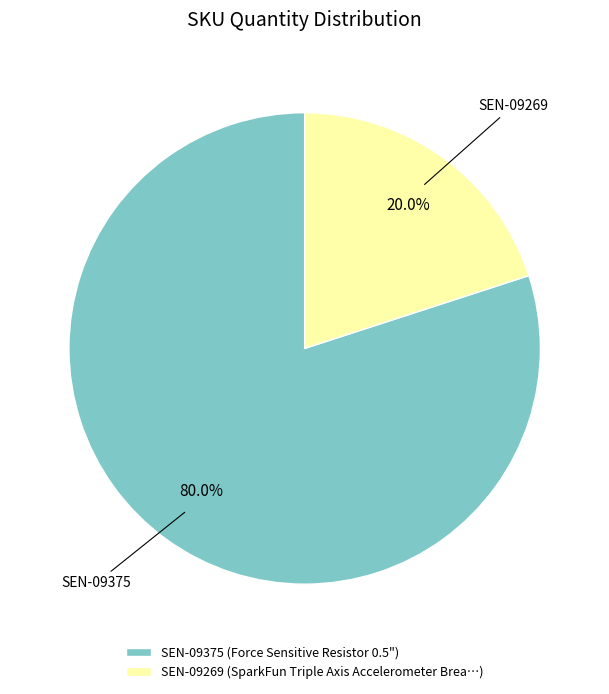

True or false: SEN-09375 accounts for 88% of the total.

False